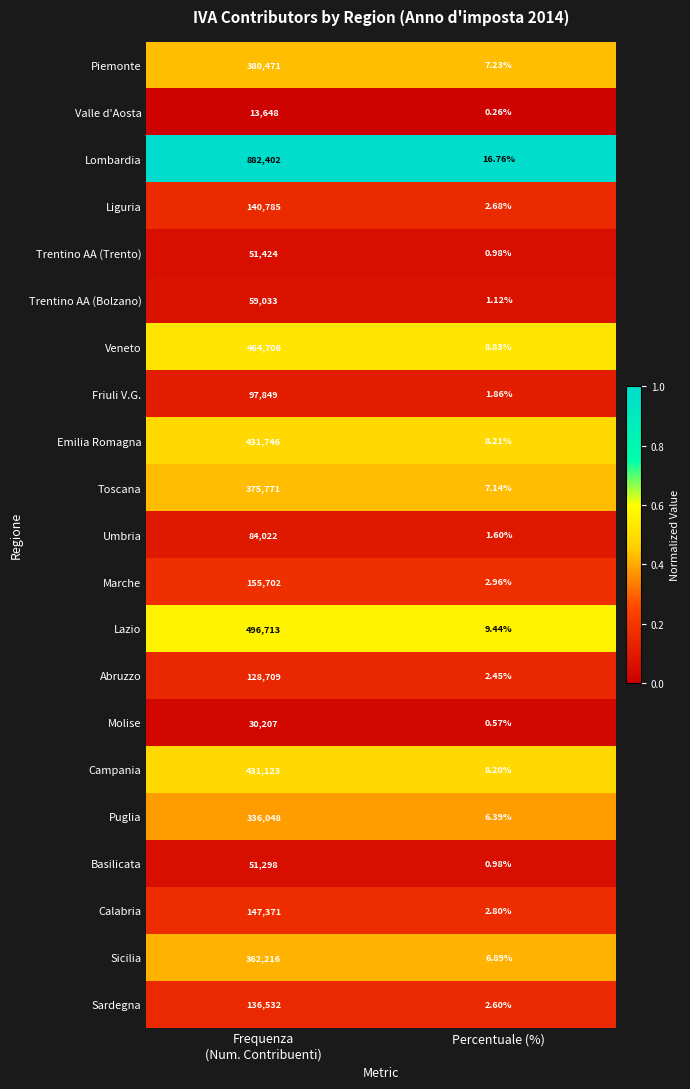

Rank the series at Frequenza
(Num. Contribuenti) from lowest to highest value.

Valle d'Aosta, Molise, Basilicata, Trentino AA (Trento), Trentino AA (Bolzano), Umbria, Friuli V.G., Abruzzo, Sardegna, Liguria, Calabria, Marche, Puglia, Sicilia, Toscana, Piemonte, Campania, Emilia Romagna, Veneto, Lazio, Lombardia